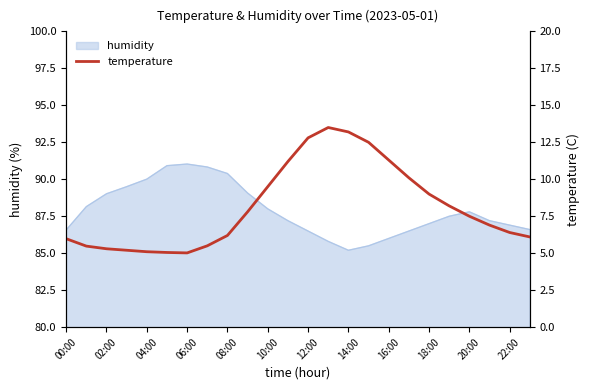

What is the highest value of the humidity series?

91.0